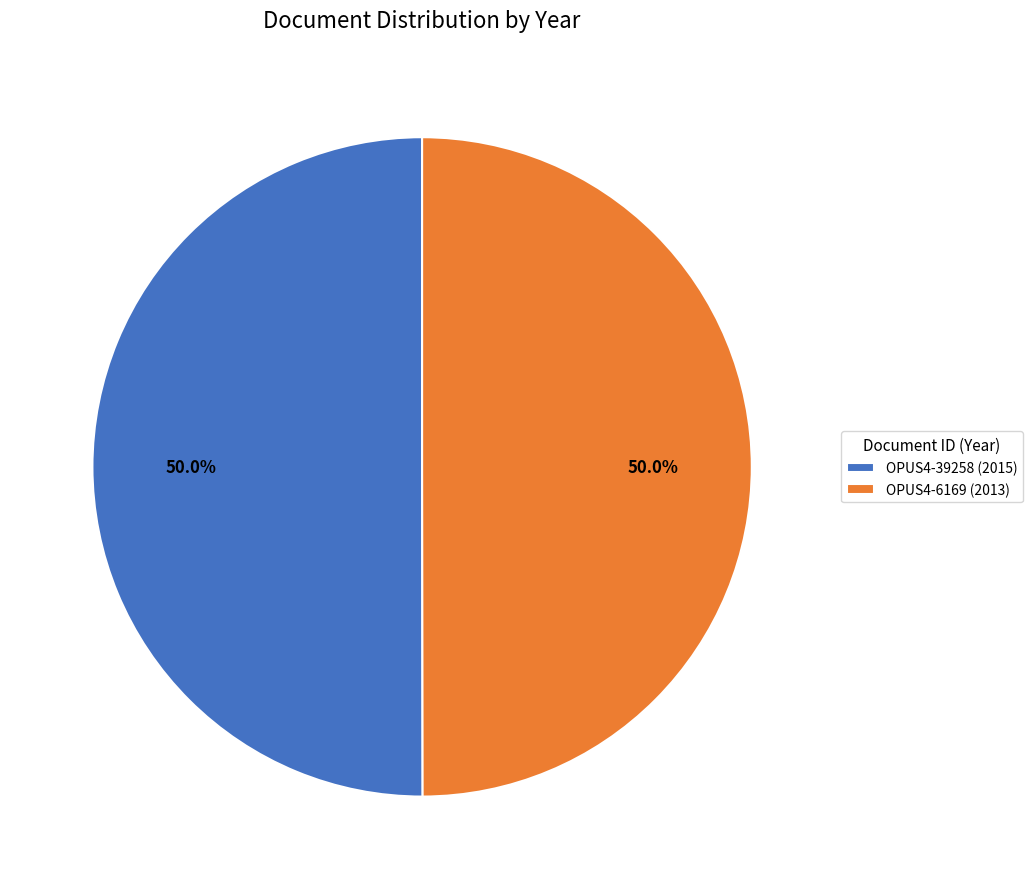

Approximately how many times larger is the value at OPUS4-39258 compared to OPUS4-6169?

1.0